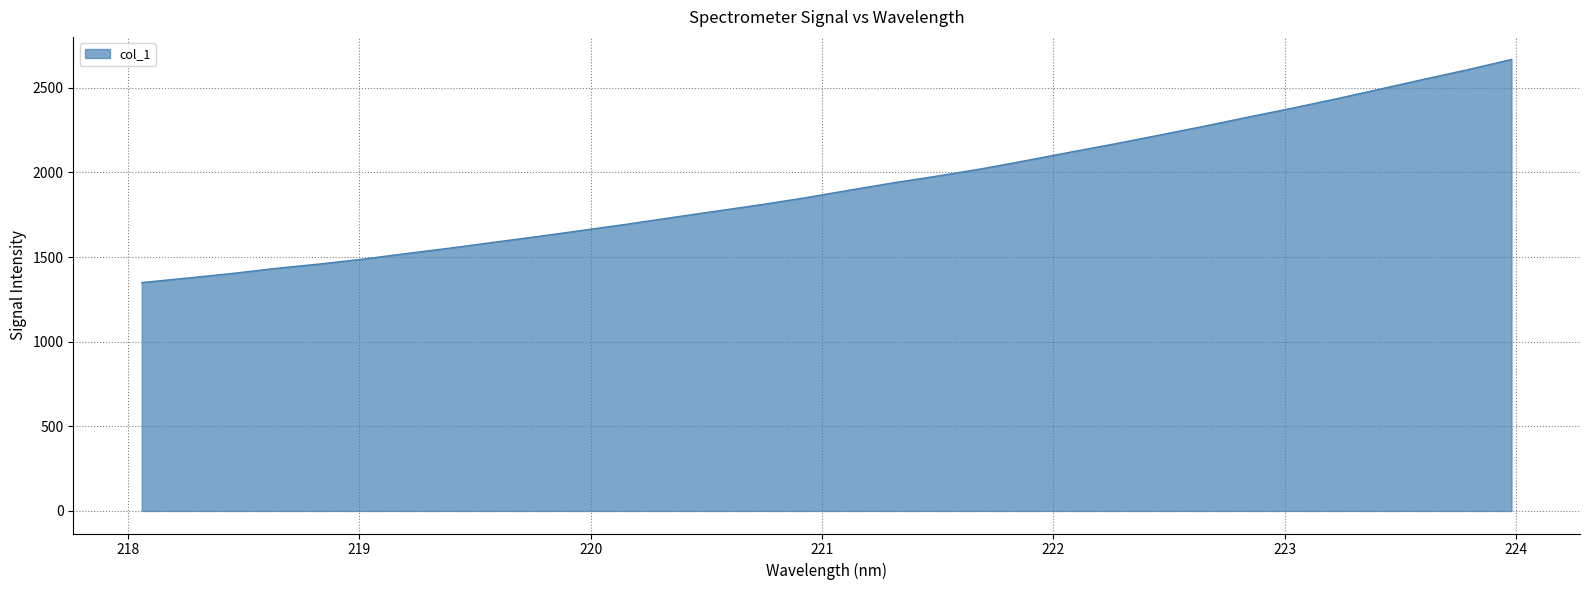

What is the difference between the maximum and minimum values?

1318.3